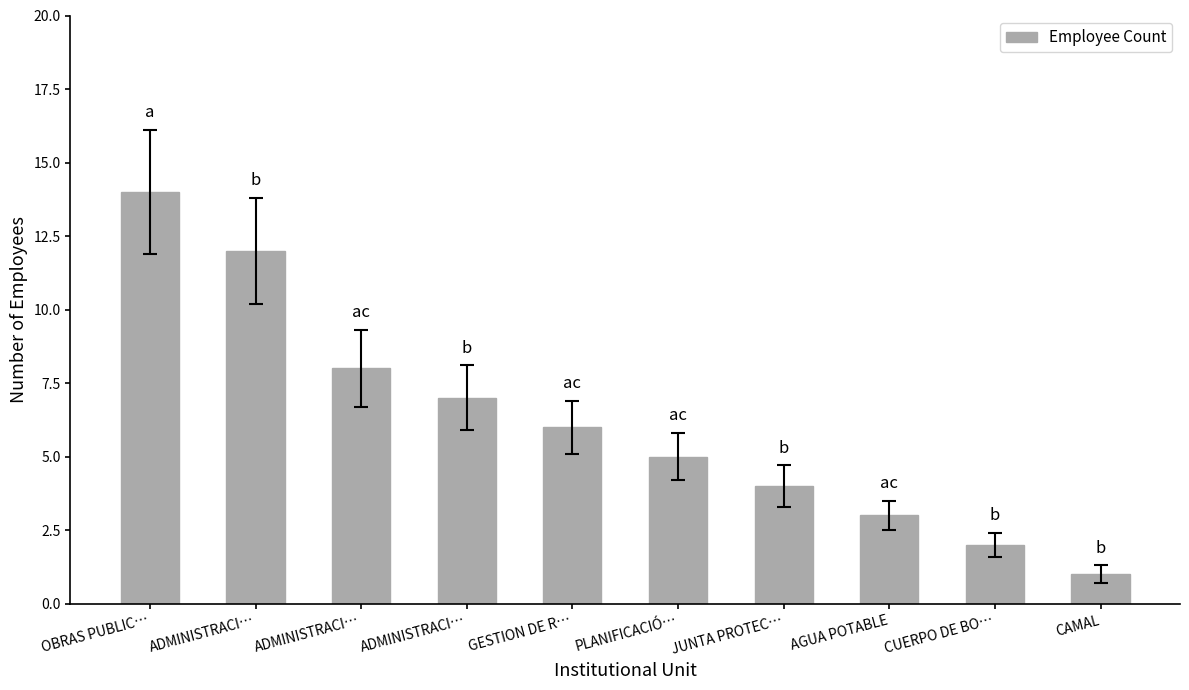

How many data points does each series have?

10